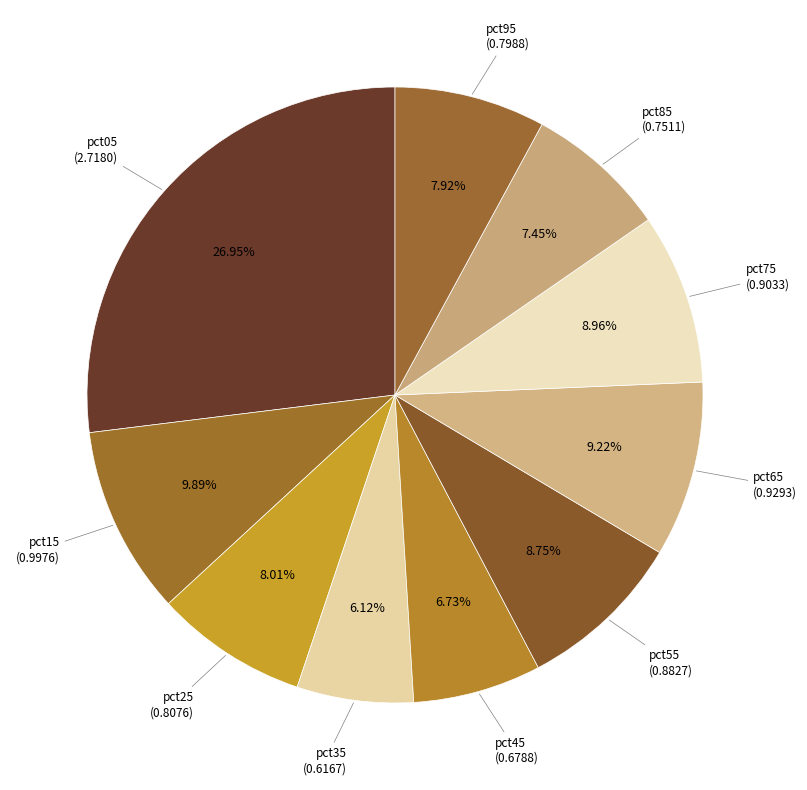

Count the number of slices in the pie.

10